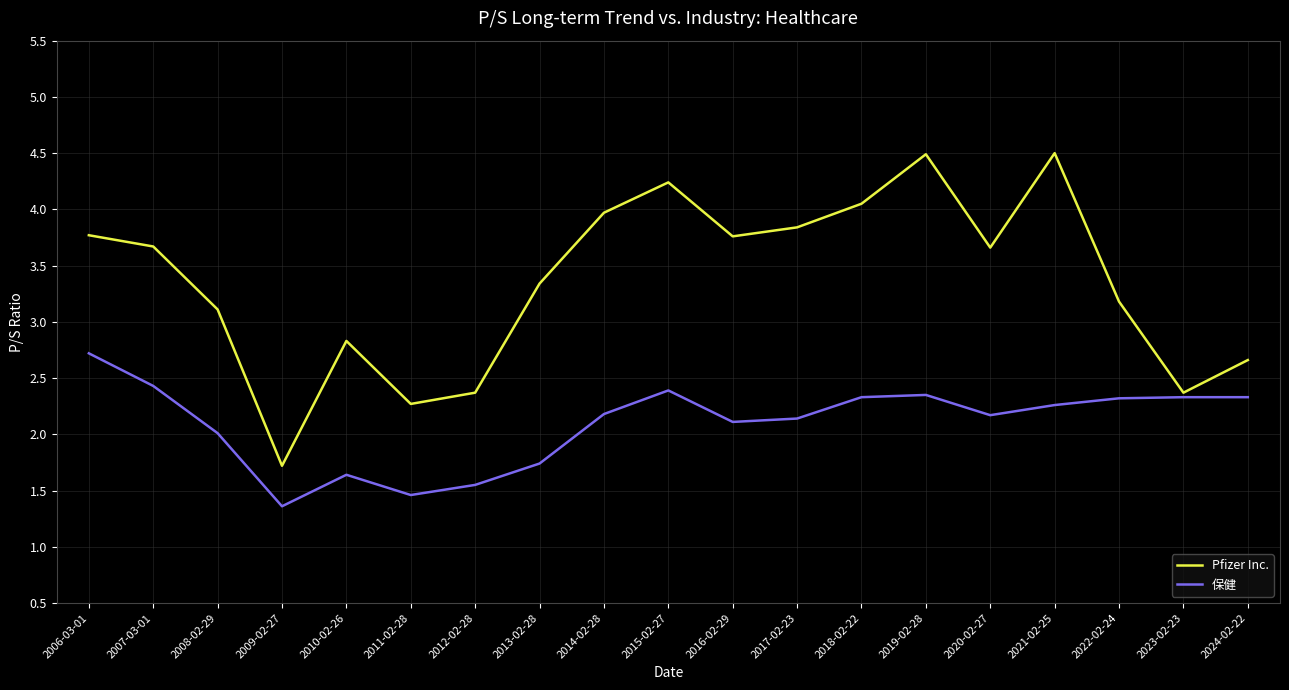

True or false: Pfizer Inc. and 保健 intersect in this chart.

False